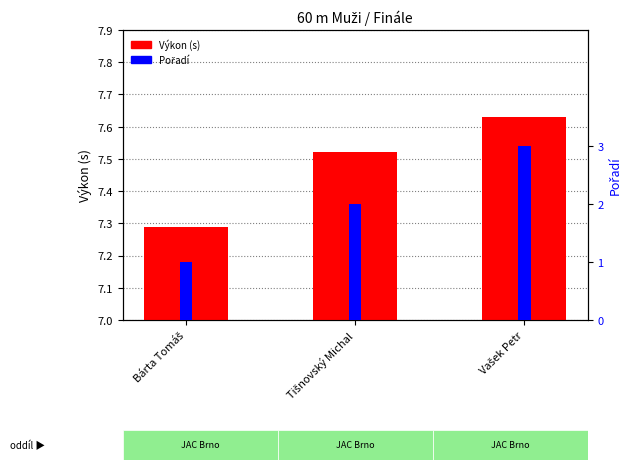

The value of Výkon (s) at Vašek Petr is 4.3. True or false?

False